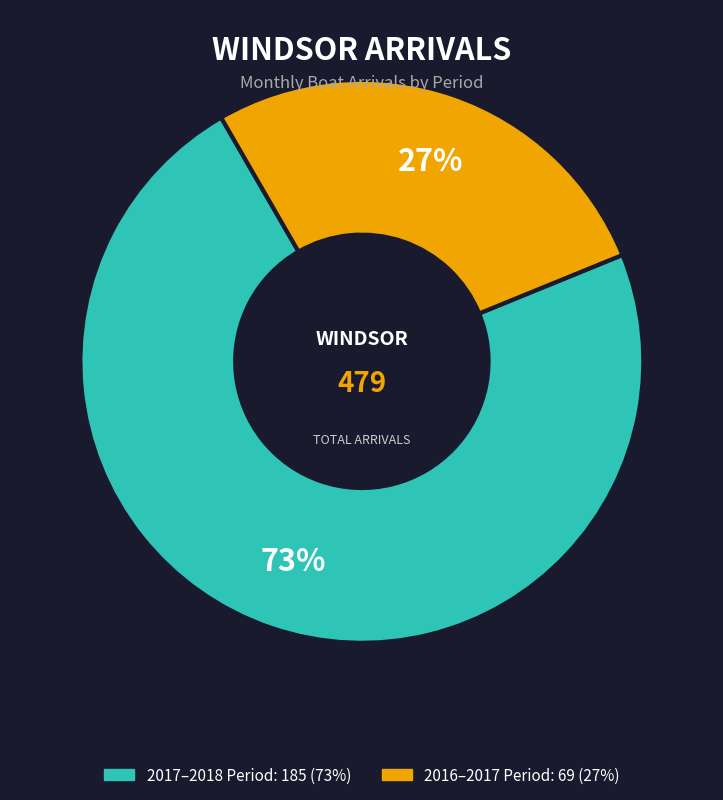

Is there a majority slice in this chart?

Yes